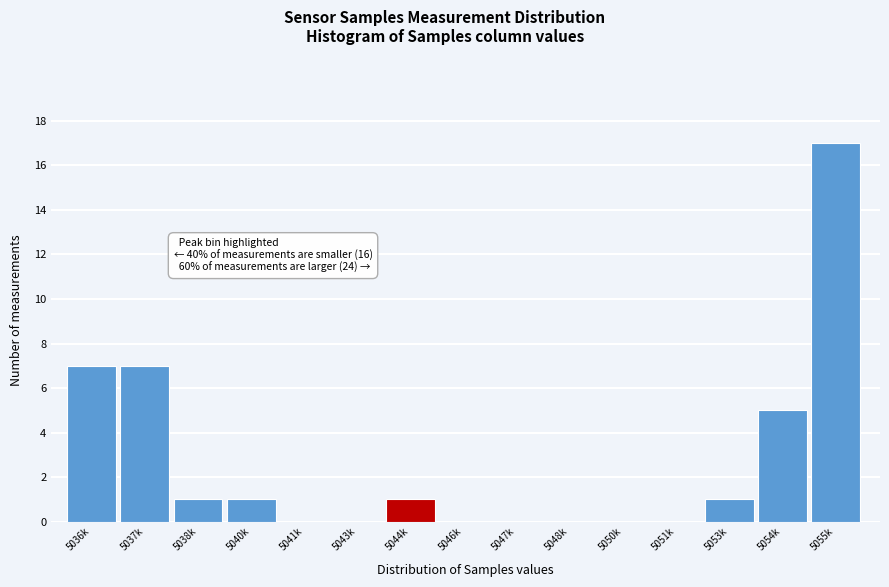

Reading left to right, transcribe all the data shown in this chart.

5036k=7	5037k=7	5038k=1	5040k=1	5041k=0	5043k=0	5044k=1	5046k=0	5047k=0	5048k=0	5050k=0	5051k=0	5053k=1	5054k=5	5055k=17